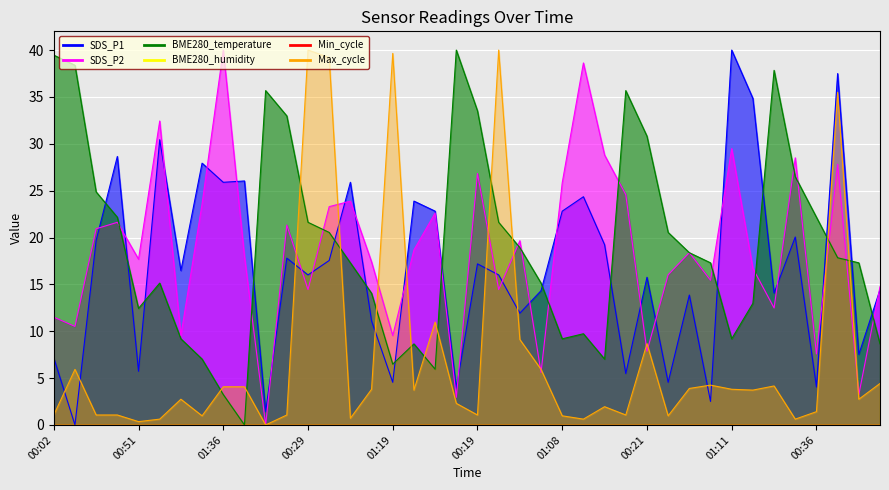

Which category has the lowest value in the Max_cycle series?

00:04